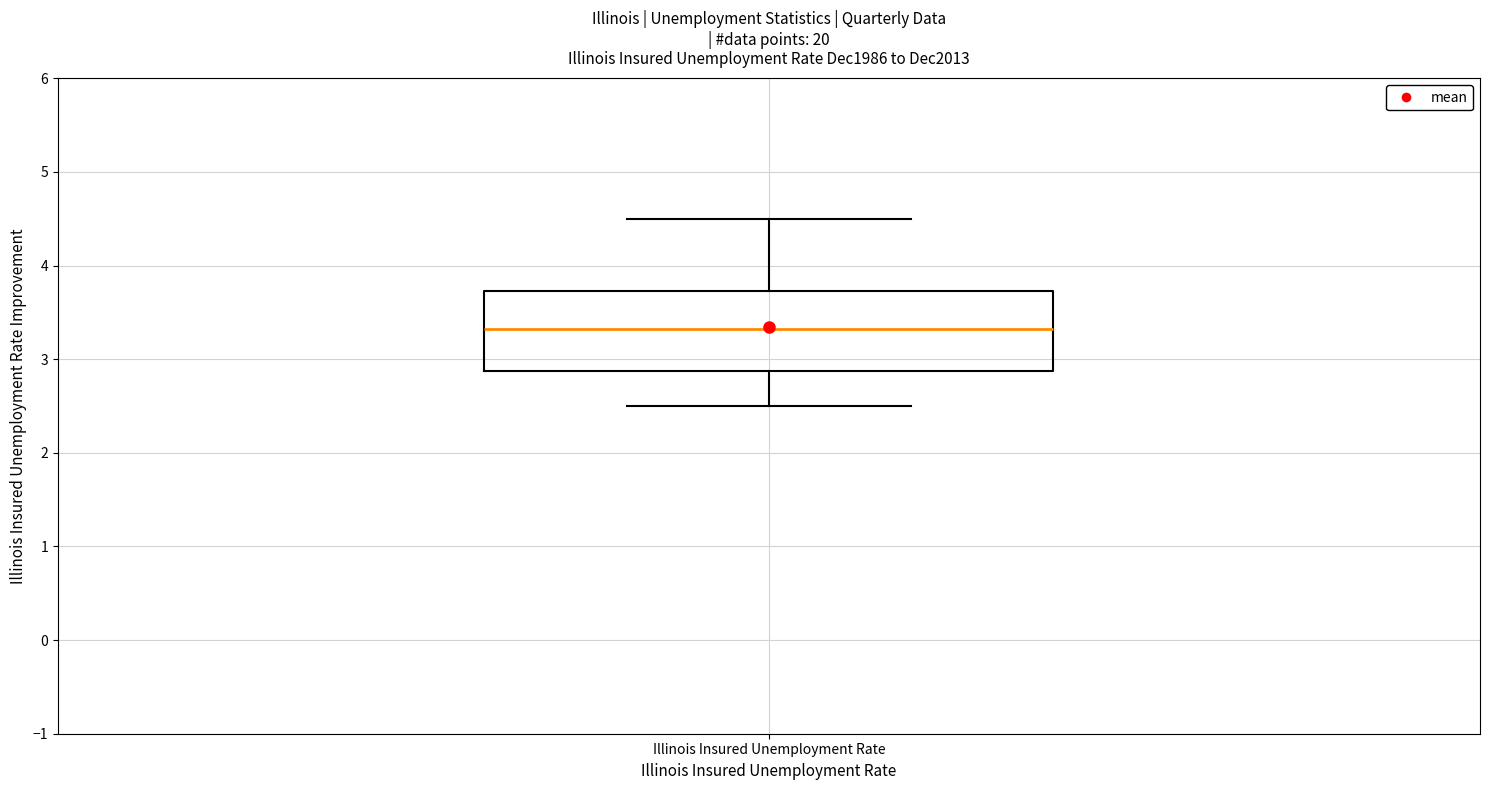

Transcribe this box plot: give where the median line is, the range the box spans, and where the two whiskers end, as read against the y-axis. The values are not printed on the chart, so give them approximately, as read against the axis.

median 3.3, box 2.9 to 3.7, whiskers 2.5 to 4.5